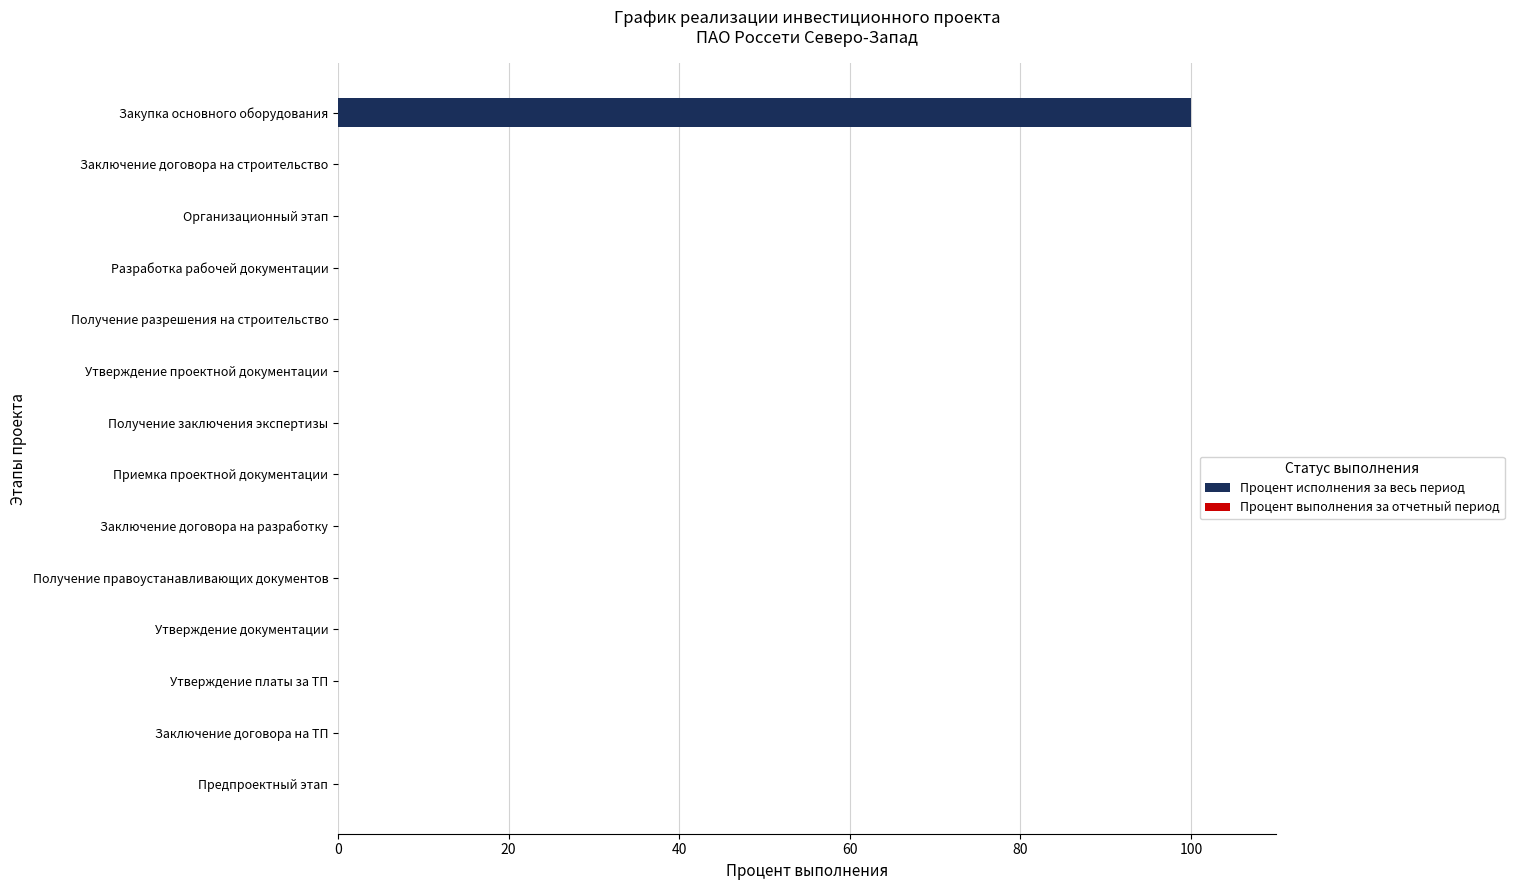

Reading bottom to top, what are all the values shown in this chart?

Предпроектный этап=0	Заключение договора на ТП=0	Утверждение платы за ТП=0	Утверждение документации=0	Получение правоустанавливающих документов=0	Заключение договора на разработку=0	Приемка проектной документации=0	Получение заключения экспертизы=0	Утверждение проектной документации=0	Получение разрешения на строительство=0	Разработка рабочей документации=0	Организационный этап=0	Заключение договора на строительство=0	Закупка основного оборудования=100